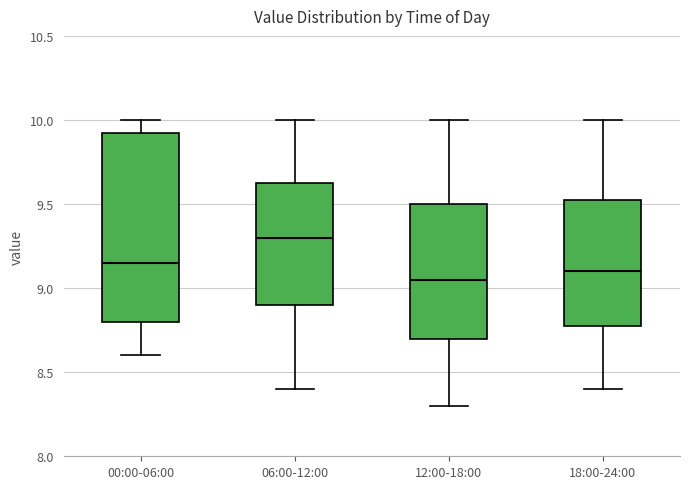

Where is the lower edge of the box for 12:00-18:00 on the y-axis? The values are not printed on the chart, so give them approximately, as read against the axis.

8.70